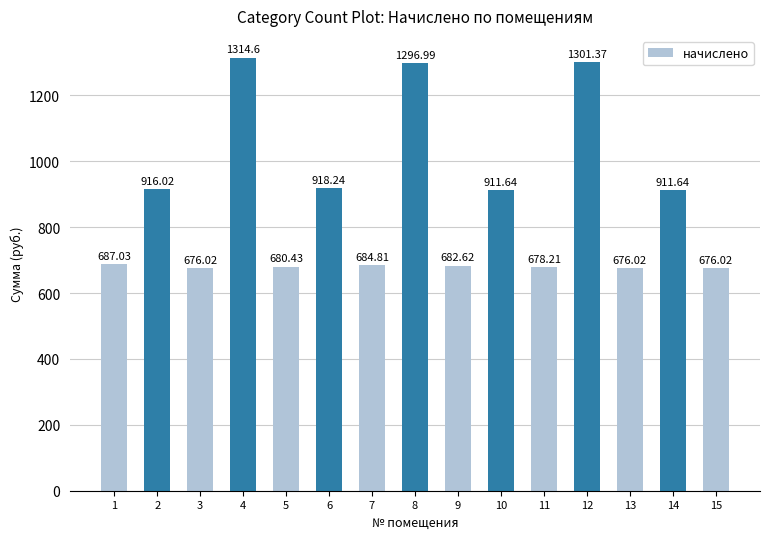

At which category does the chart reach its peak across all series?

4